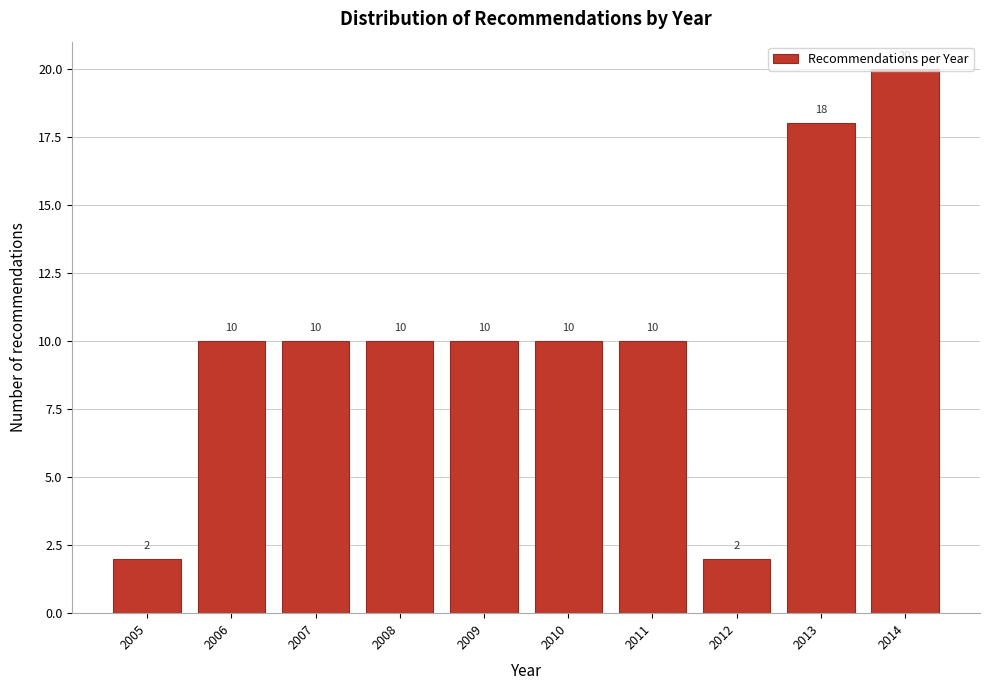

What is the sum of the values at 2009 and 2008?

20